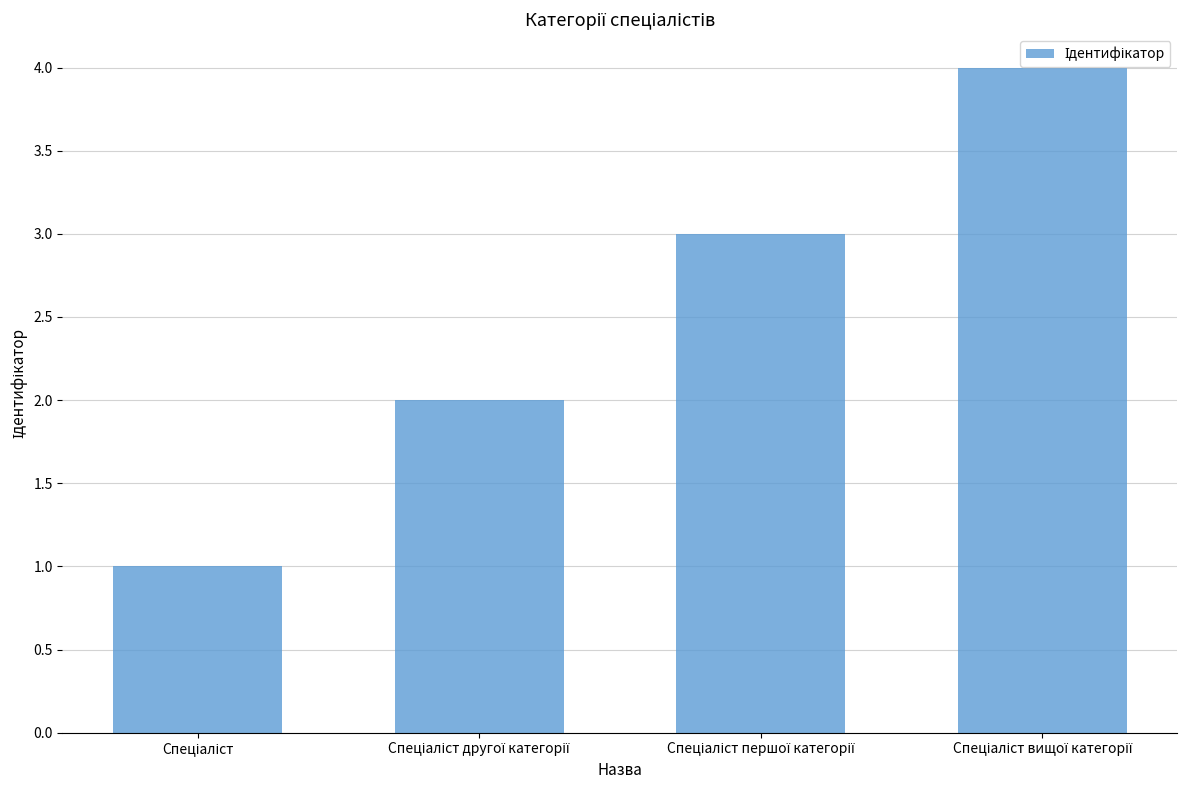

What is the sum of all values?

10